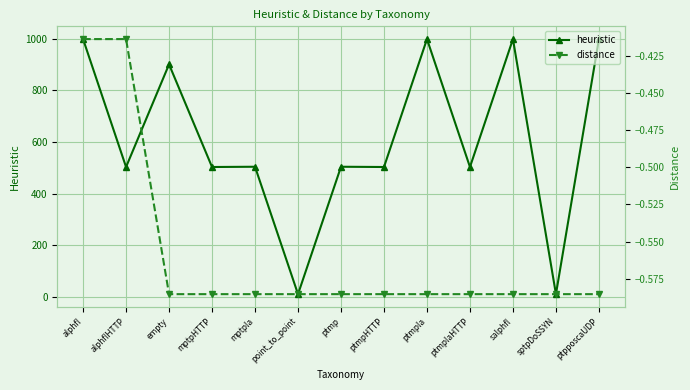

Rank the categories by heuristic value from lowest to highest.

point_to_point, sptpDoSSYN, alphflHTTP, mptpHTTP, ptmpHTTP, ptmplaHTTP, mptpla, ptmp, empty, alphfl, ptmpla, salphfl, ptpposcaUDP